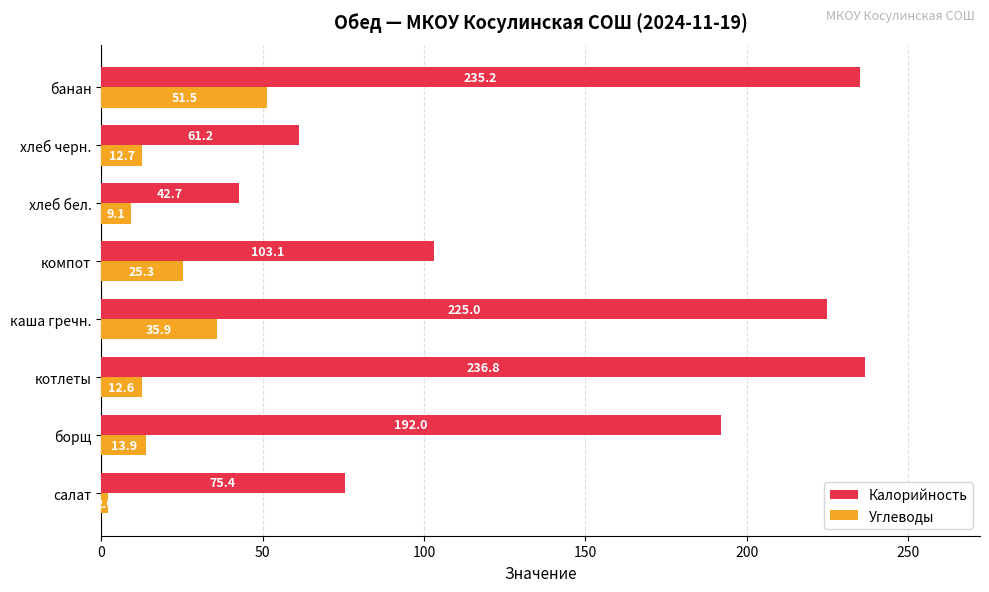

The value of Углеводы at борщ is 13.9. True or false?

True